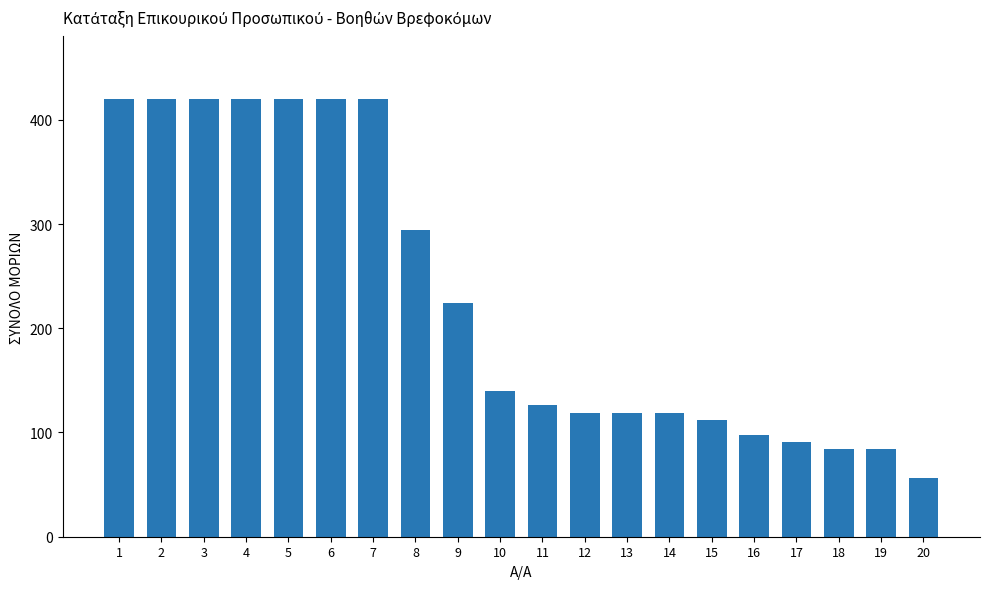

Reading right to left, transcribe all the data shown in this chart.

56	84	84	91	98	112	119	119	119	126	140	224	294	420	420	420	420	420	420	420